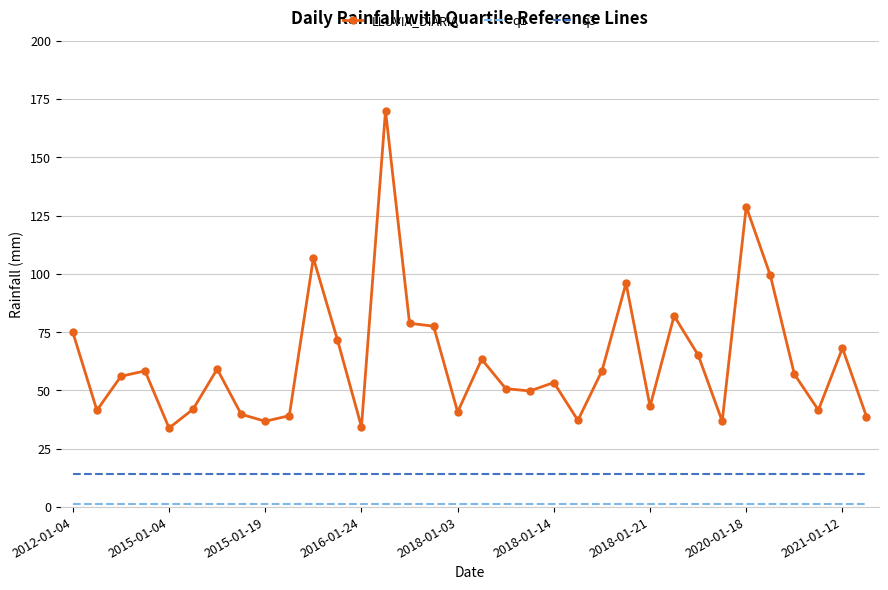

What is the sum of all q3 values?

477.7